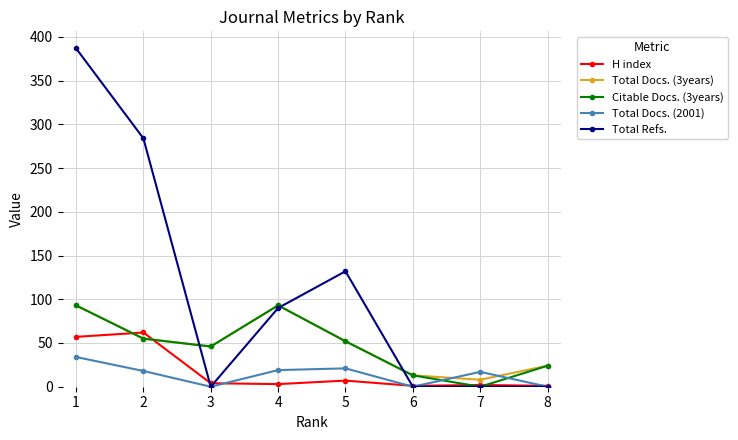

Which series has the largest total across all categories?

Total Refs.